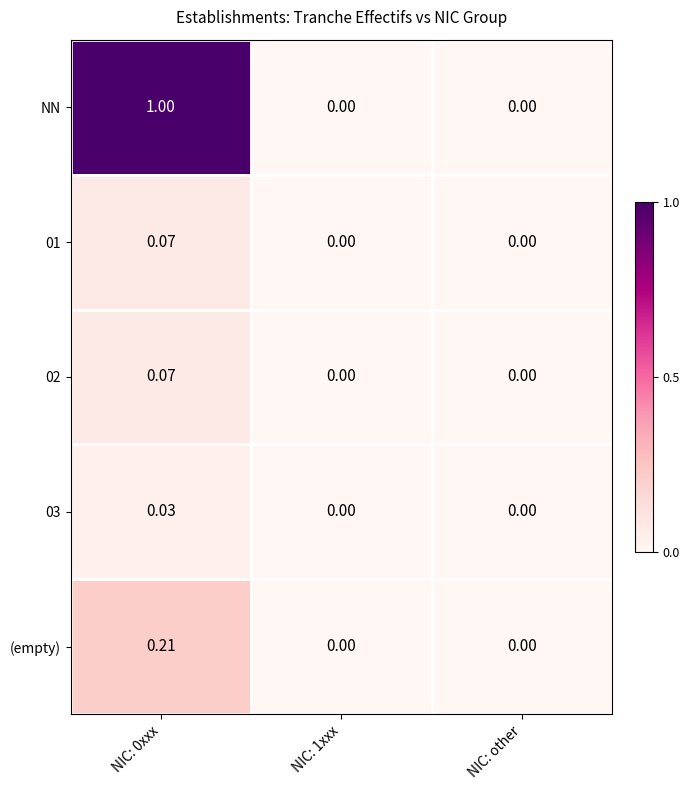

How many series are shown in this chart?

5